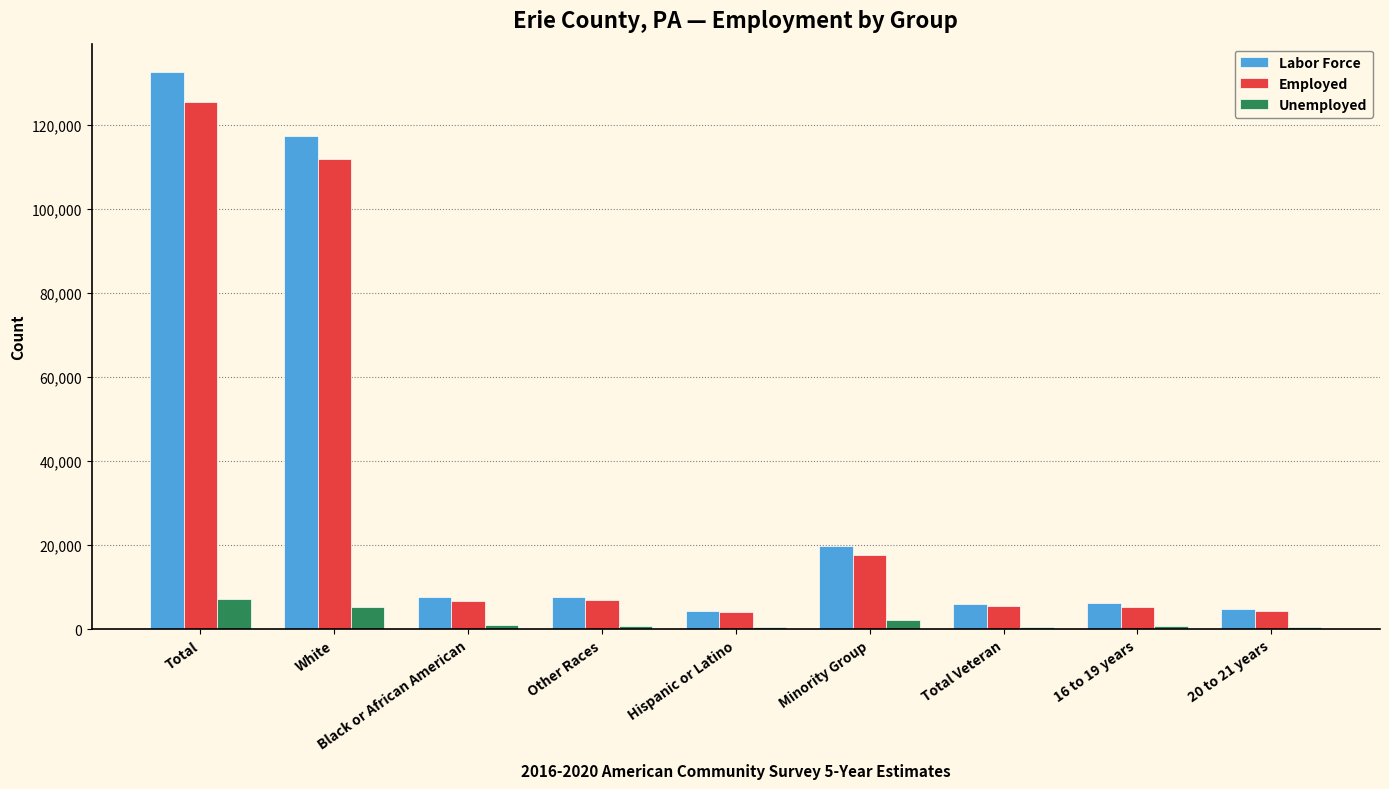

At how many categories does at least one series exceed 20418?

2